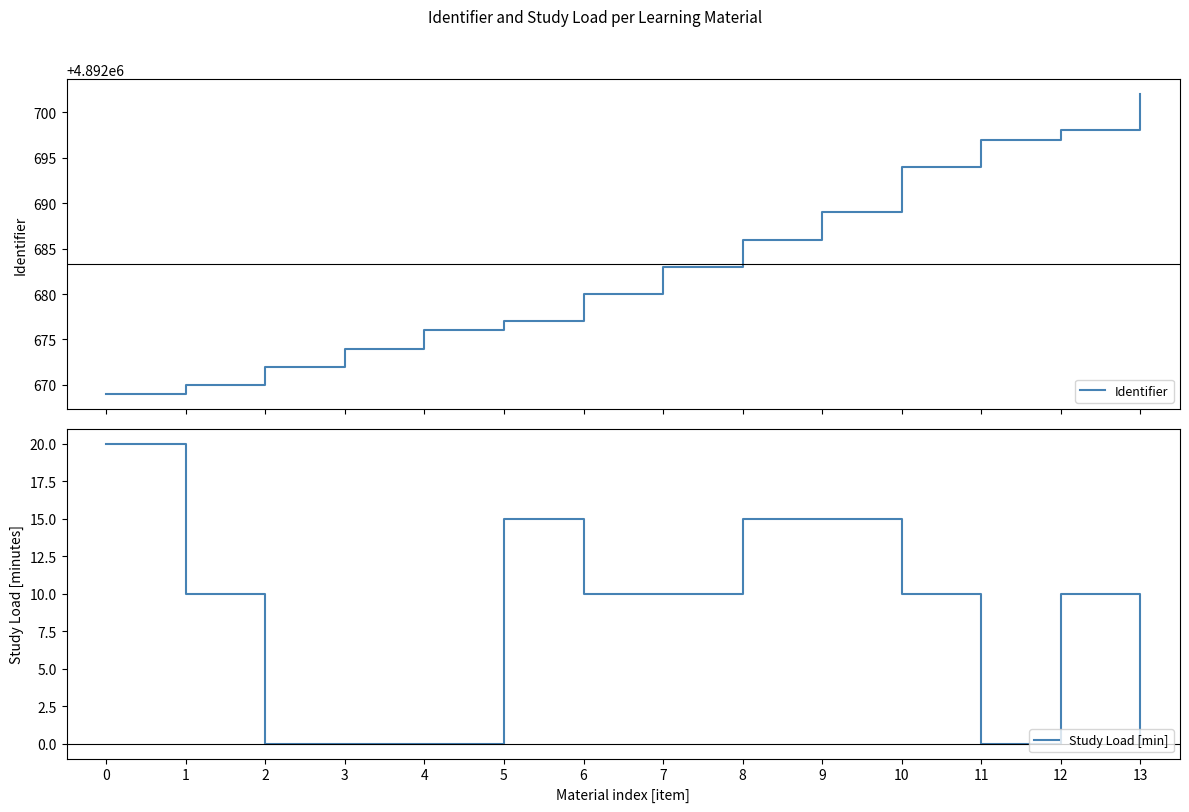

What are all the series names shown in the legend?

Identifier, Study Load [min]